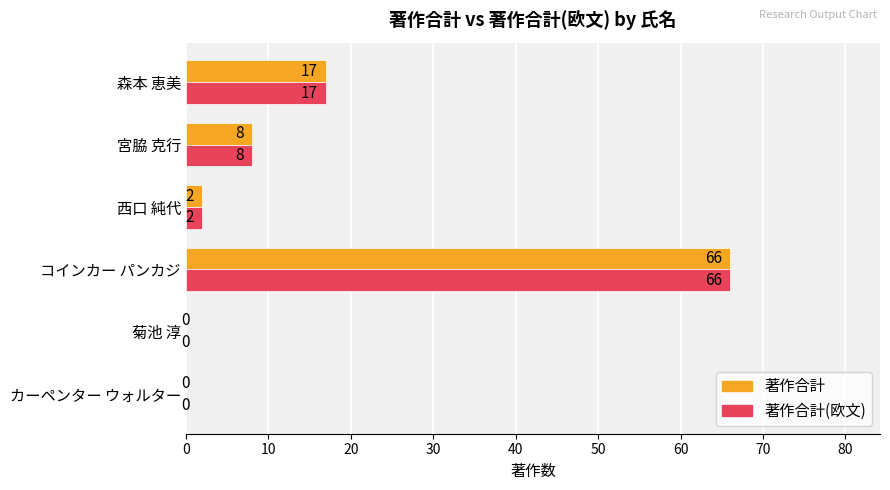

What is the total value across all series at 宮脇 克行?

16